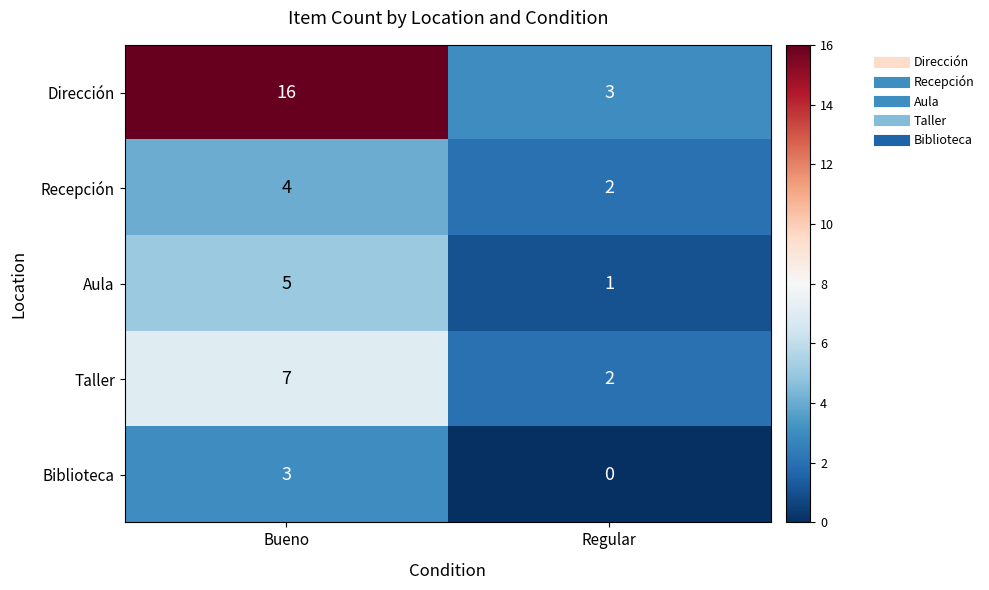

At which category does the chart reach its peak across all series?

Bueno